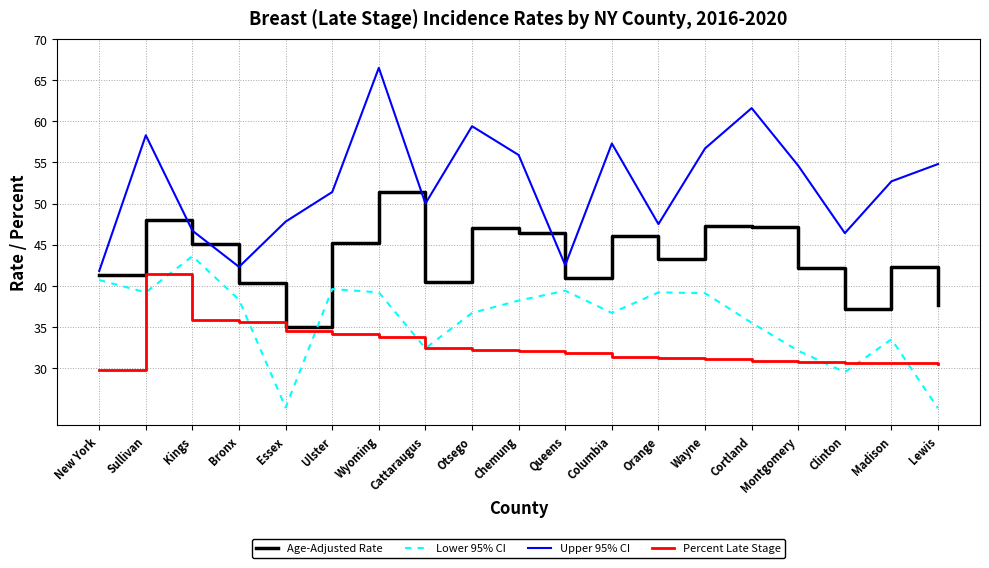

What is the spread (max minus min) of values at Sullivan?

19.1